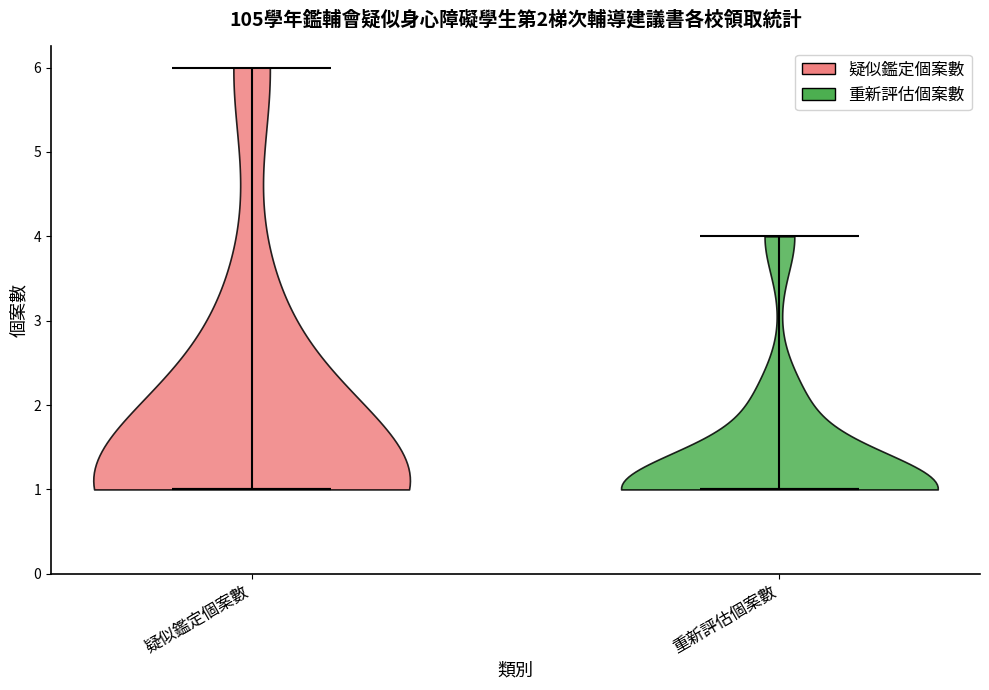

Reading left to right, read every violin against the y-axis: where its median line is, and the lowest and highest points it reaches. The values are not printed on the chart, so give them approximately, as read against the axis.

疑似鑑定個案數: median line 1, lowest point 1, highest point 6
重新評估個案數: median line 1, lowest point 1, highest point 4